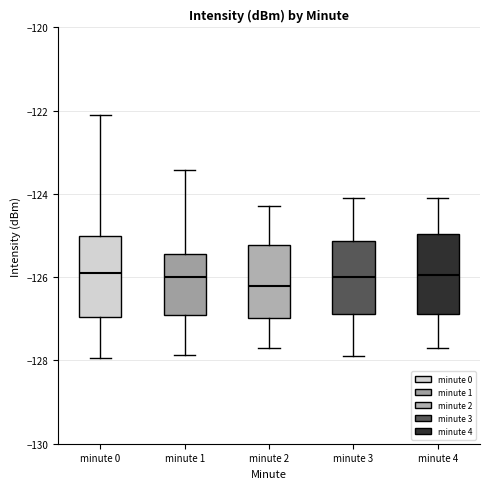

Where does the median line of the box for minute 3 sit on the y-axis? The values are not printed on the chart, so give them approximately, as read against the axis.

-126.0